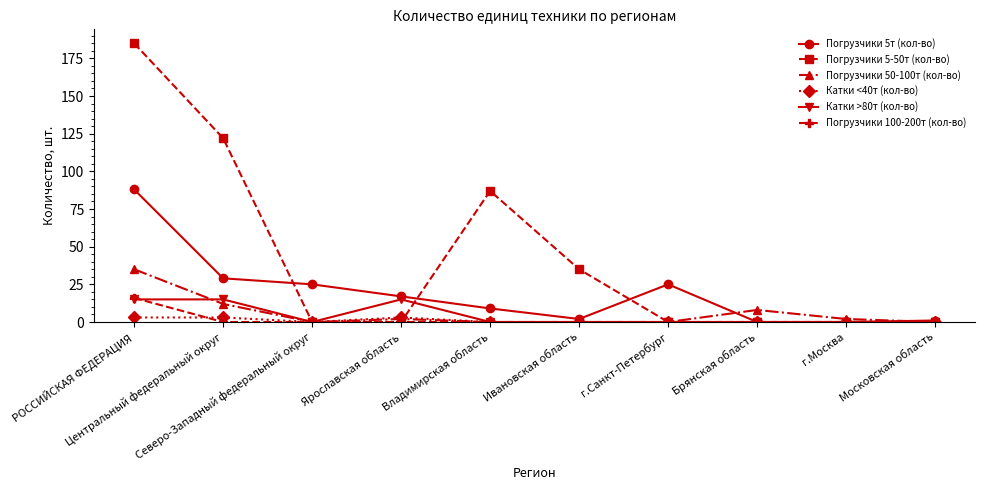

Where is the first local minimum for Погрузчики 50-100т (кол-во)?

Северо-Западный федеральный округ